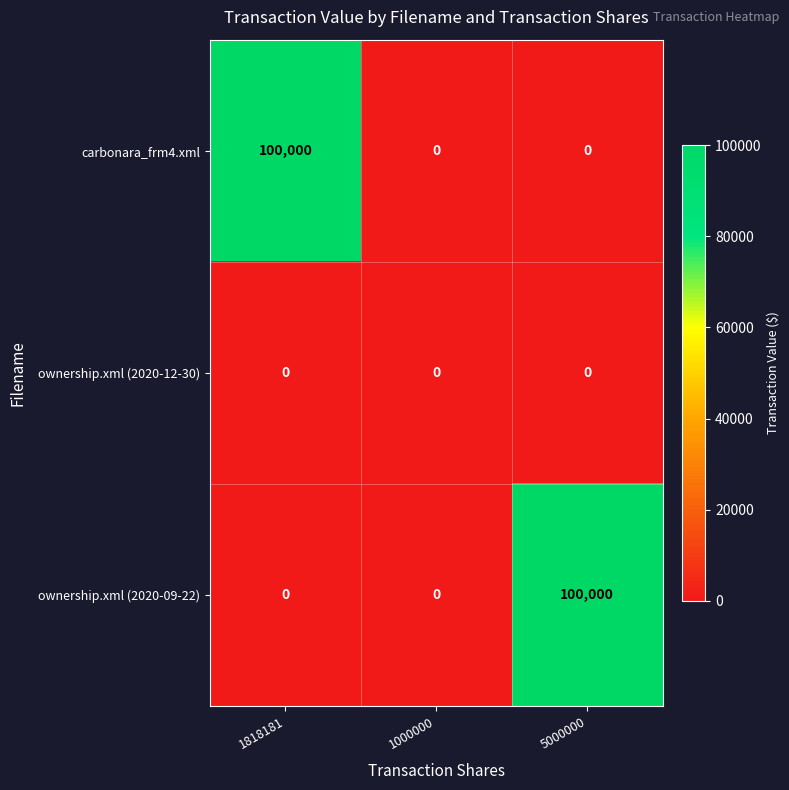

Between 1818181 and 1000000, which series saw the biggest shift?

carbonara_frm4.xml